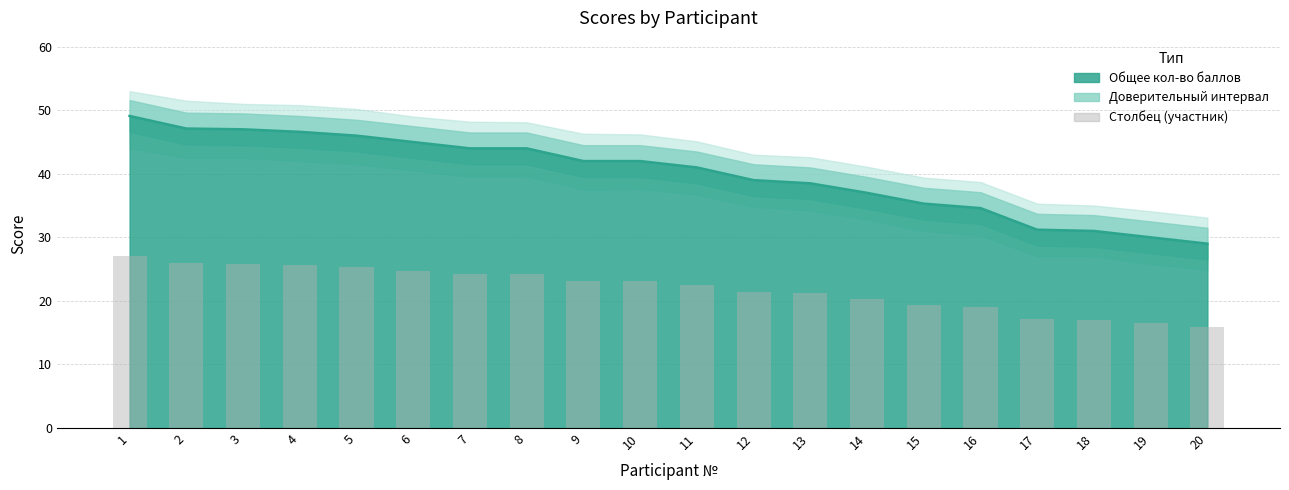

How many data points are above 23?

10